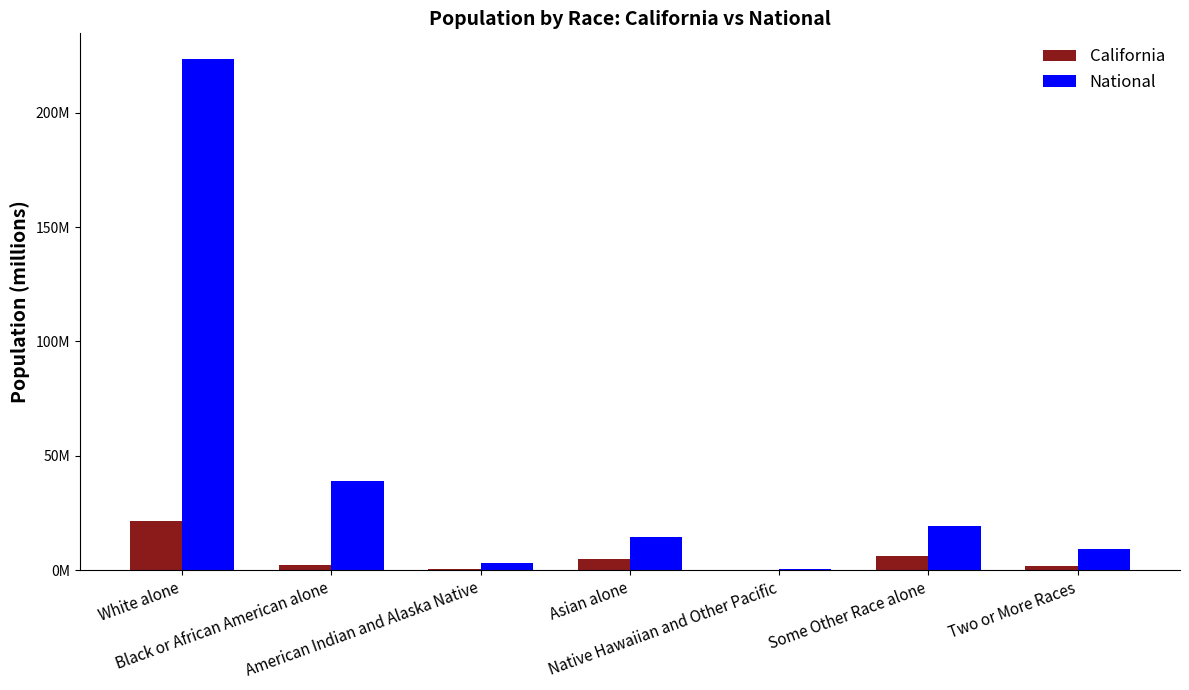

What are all the series names shown in the legend?

California, National